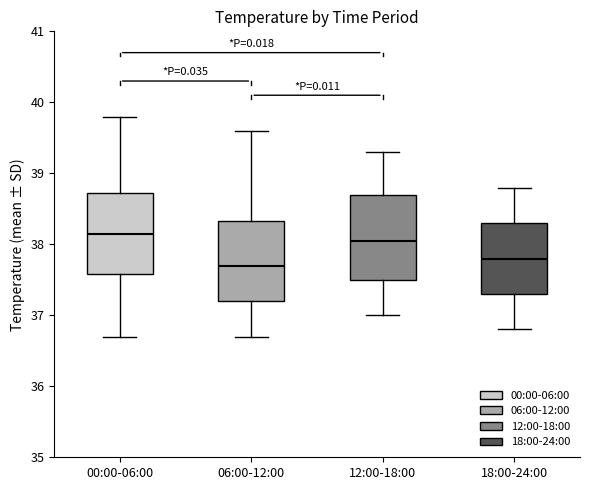

Reading left to right, transcribe this box plot: for each box, give where its median line is, the range the box spans, and where its two whiskers end, as read against the y-axis. The values are not printed on the chart, so give them approximately, as read against the axis.

00:00-06:00: median 38.2, box 37.6 to 38.7, whiskers 36.7 to 39.8
06:00-12:00: median 37.7, box 37.2 to 38.3, whiskers 36.7 to 39.6
12:00-18:00: median 38.1, box 37.5 to 38.7, whiskers 37.0 to 39.3
18:00-24:00: median 37.8, box 37.3 to 38.3, whiskers 36.8 to 38.8